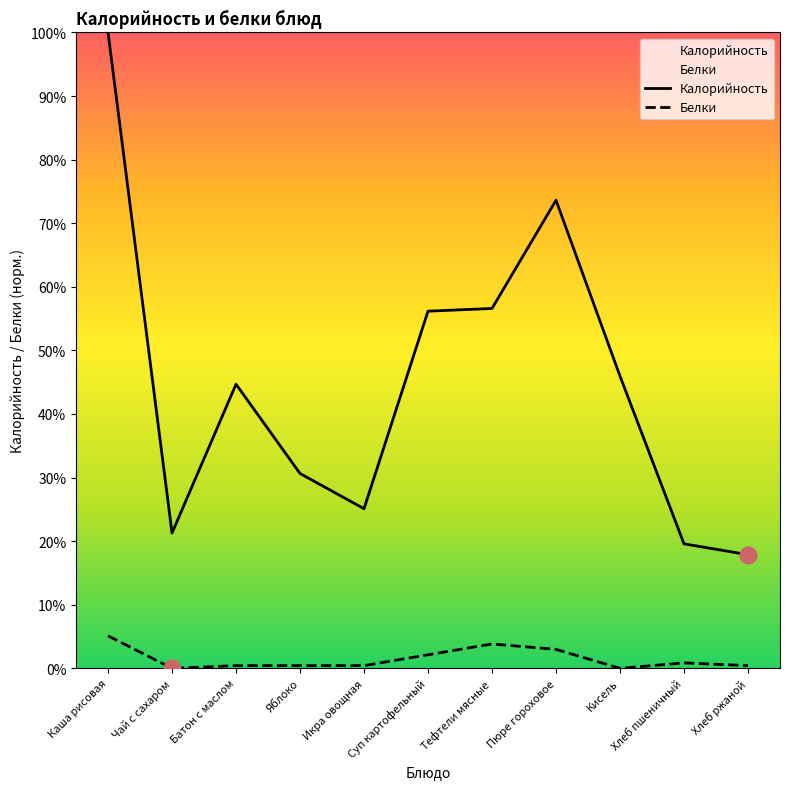

Between Икра овощная and Батон с маслом, which is larger?

Батон с маслом